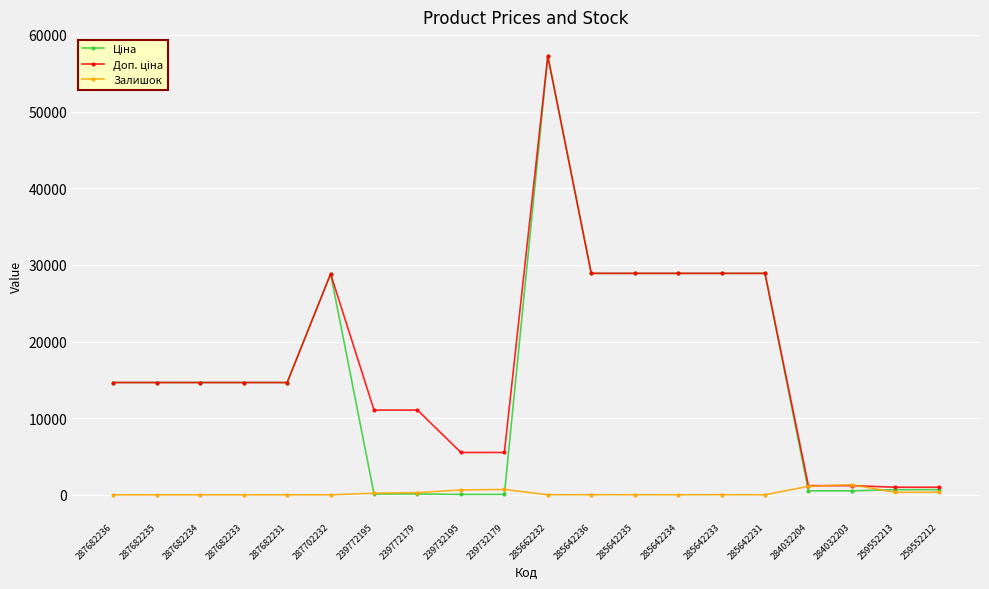

How many lines are shown in the chart?

3